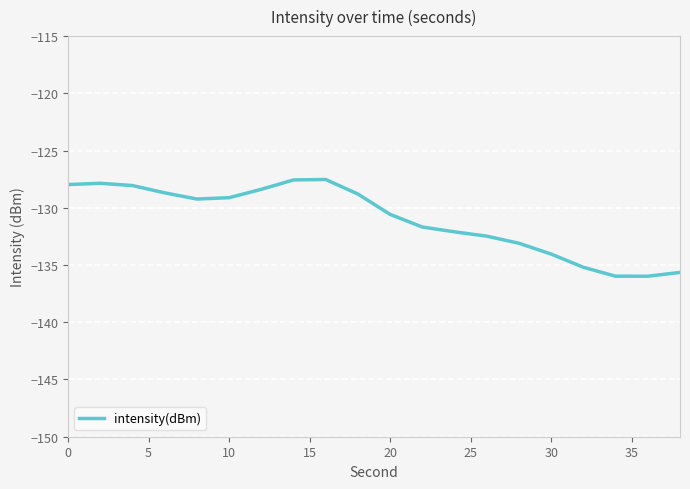

What is the maximum value shown in the chart?

-127.5